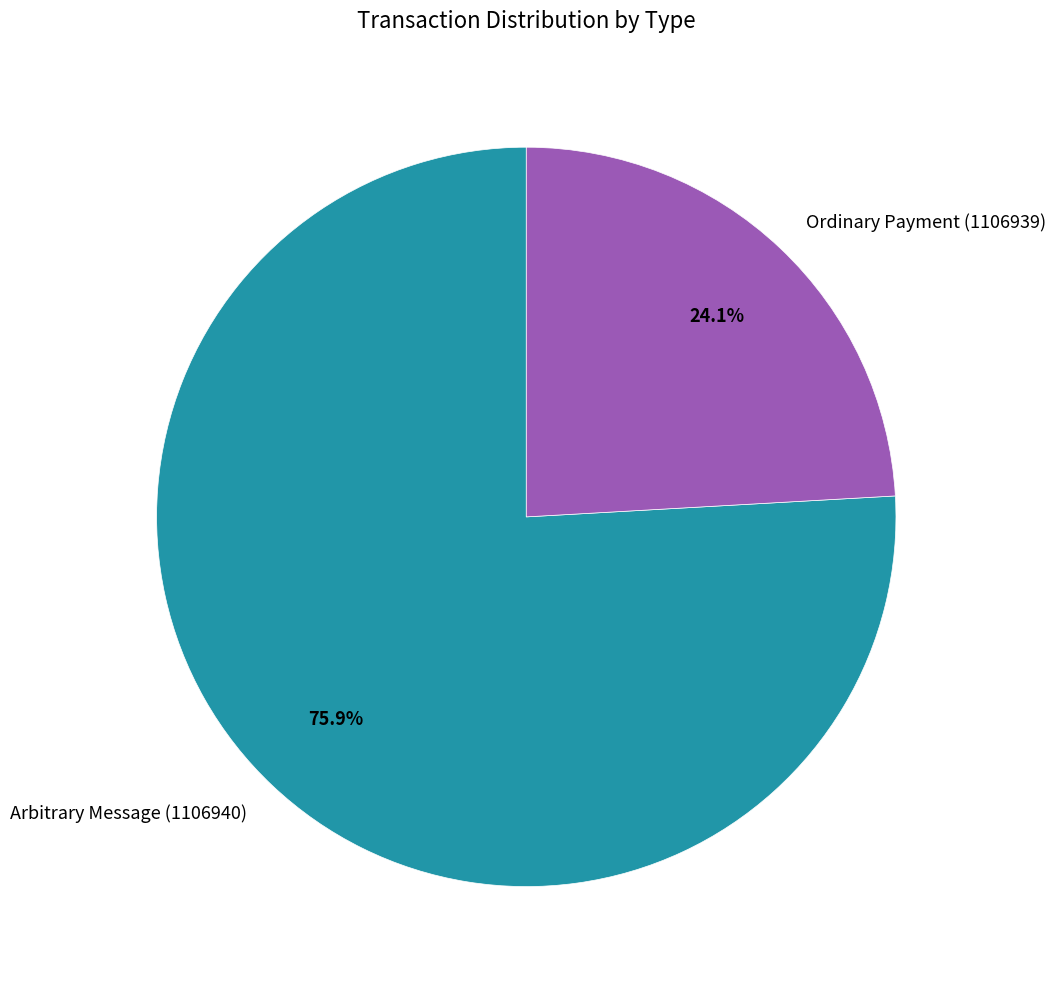

To the nearest percent, what portion does Ordinary Payment (1106939) represent?

24%